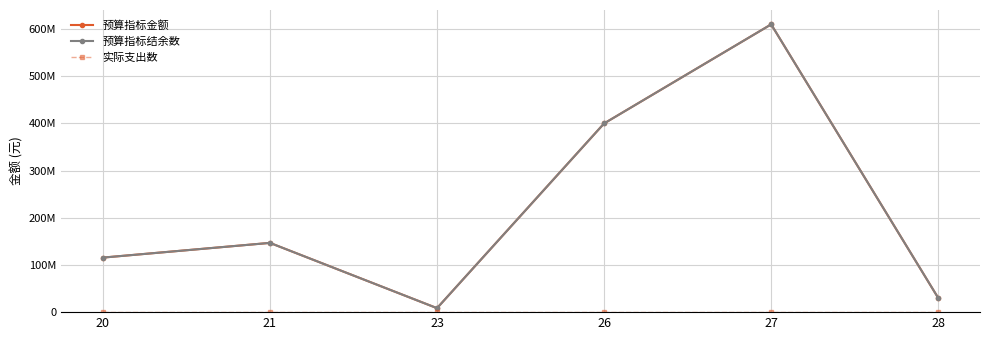

At 23, list the series in order from smallest to largest.

实际支出数, 预算指标金额, 预算指标结余数